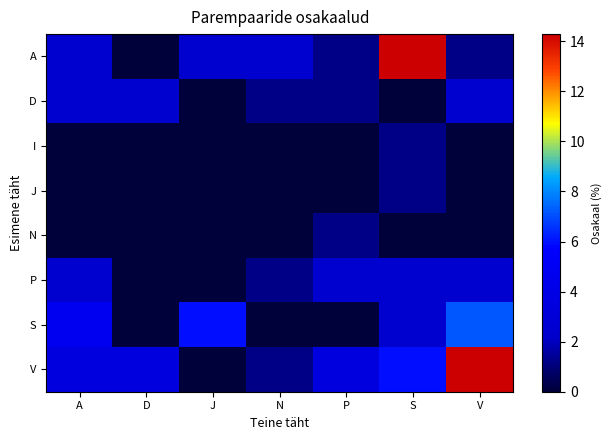

At which category is the sum across all series the highest?

V